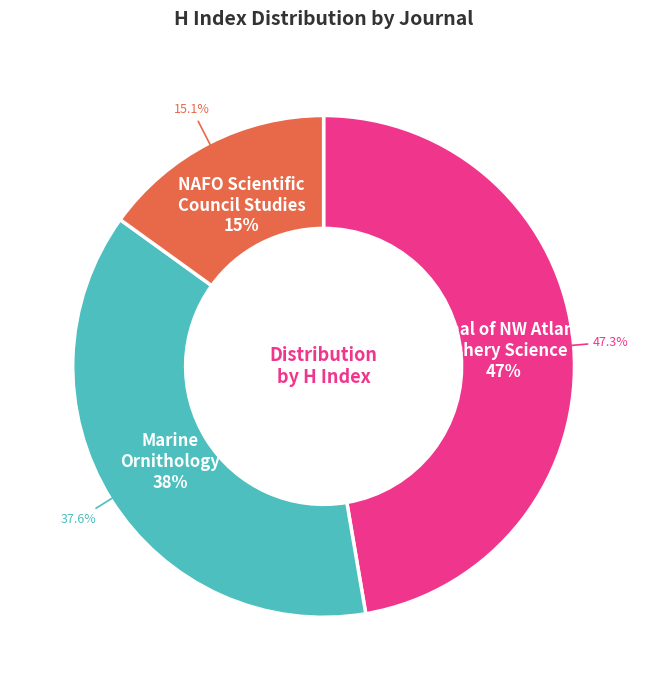

Does NAFO Scientific Council Studies represent more than half of the total?

No